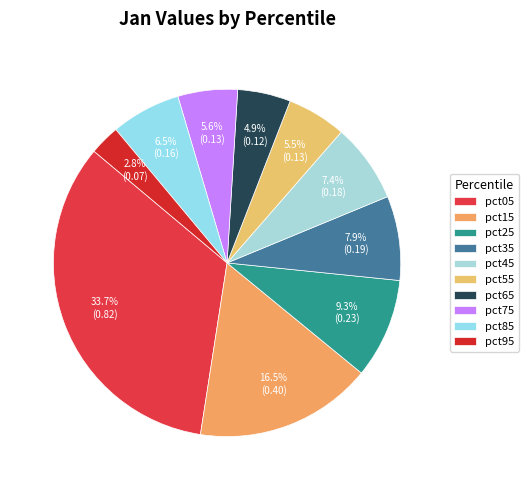

Which slice is the largest?

pct05